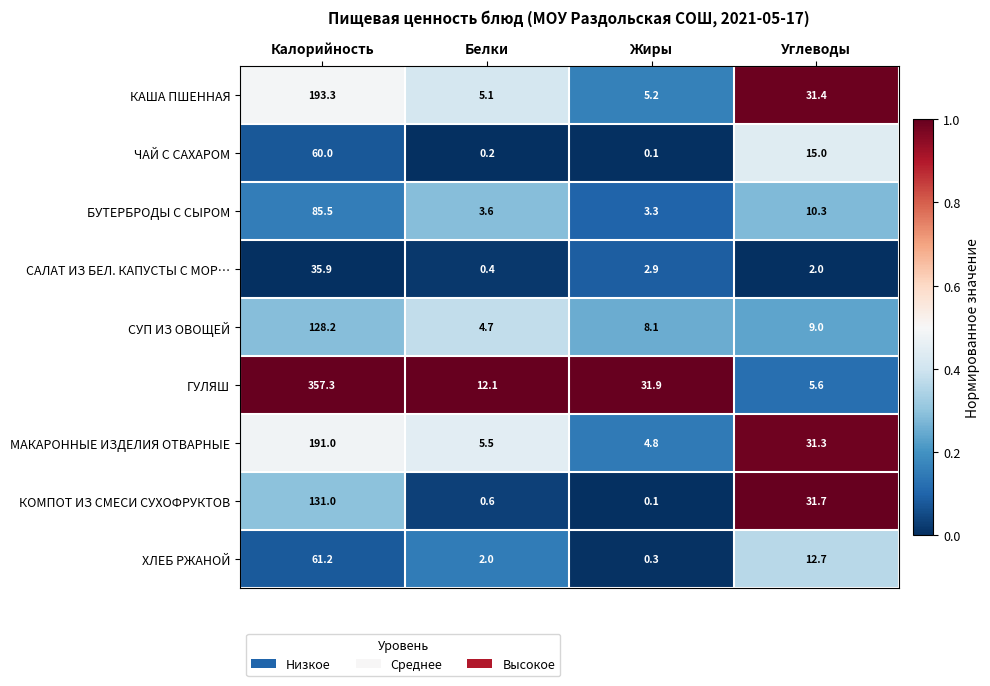

Which label corresponds to the smallest value in the chart?

Жиры